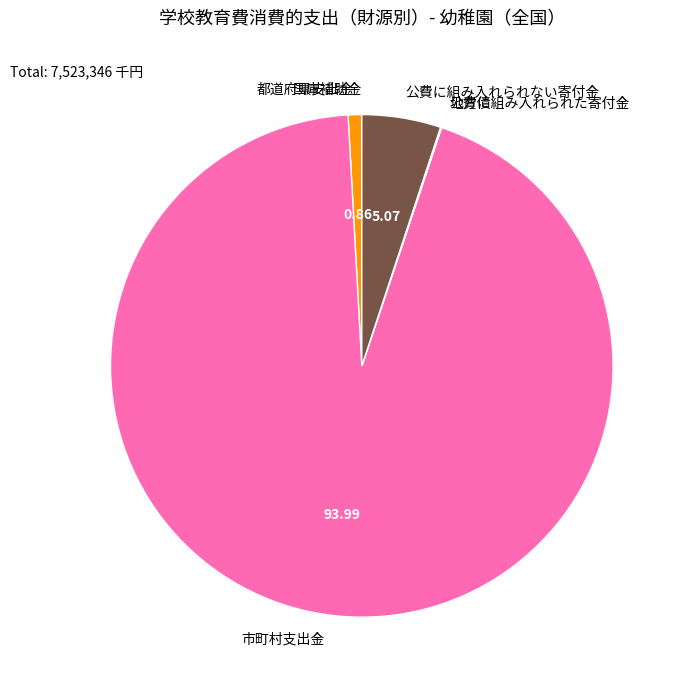

Does any single category account for the majority?

Yes